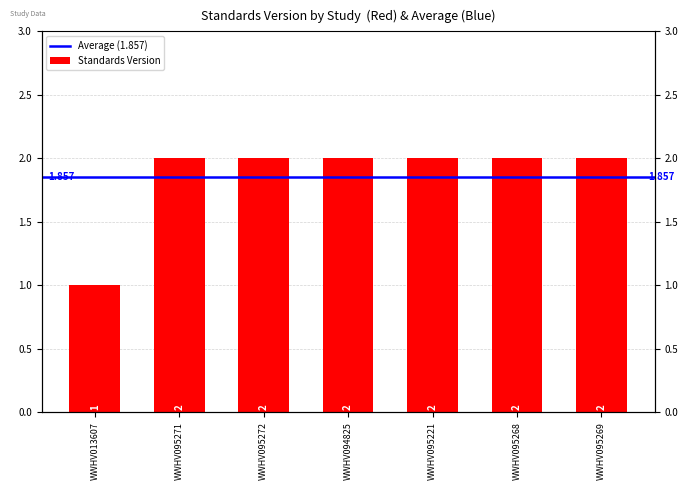

How many bars are there in total?

7